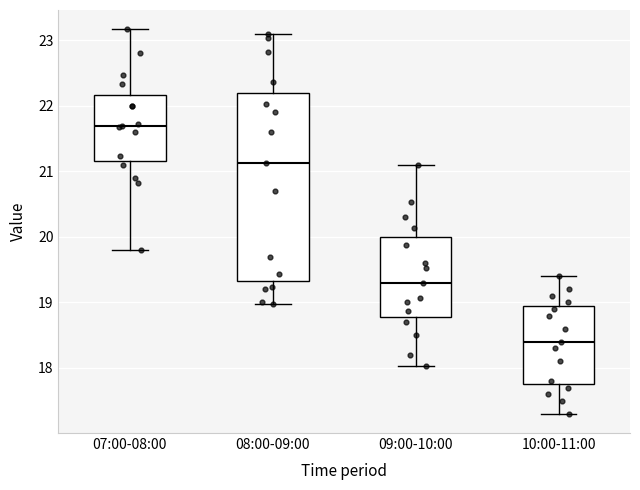

Reading left to right, transcribe this box plot: for each box, give where its median line is, the range the box spans, and where its two whiskers end, as read against the y-axis. The values are not printed on the chart, so give them approximately, as read against the axis.

07:00-08:00: median 21.7, box 21.2 to 22.2, whiskers 19.8 to 23.2
08:00-09:00: median 21.1, box 19.3 to 22.2, whiskers 19.0 to 23.1
09:00-10:00: median 19.3, box 18.8 to 20.0, whiskers 18.0 to 21.1
10:00-11:00: median 18.4, box 17.8 to 19.0, whiskers 17.3 to 19.4